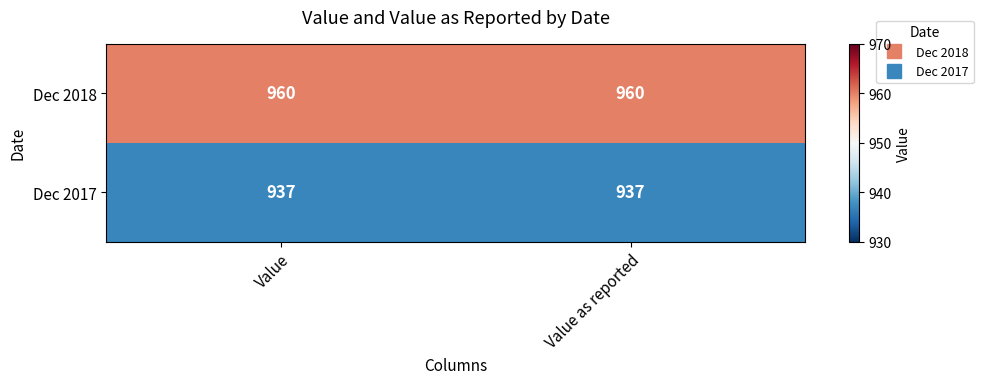

Reading right to left, list all the values displayed in this chart.

Dec 2018: Value as reported=960	Value=960
Dec 2017: Value as reported=937	Value=937